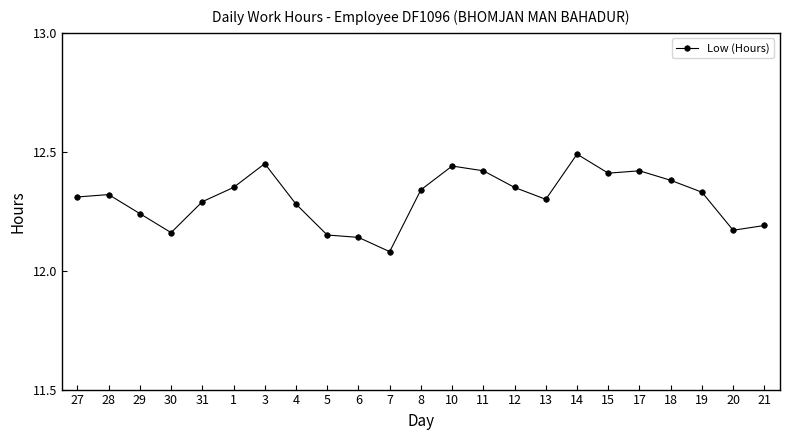

At which category does the data reach its first local valley?

30